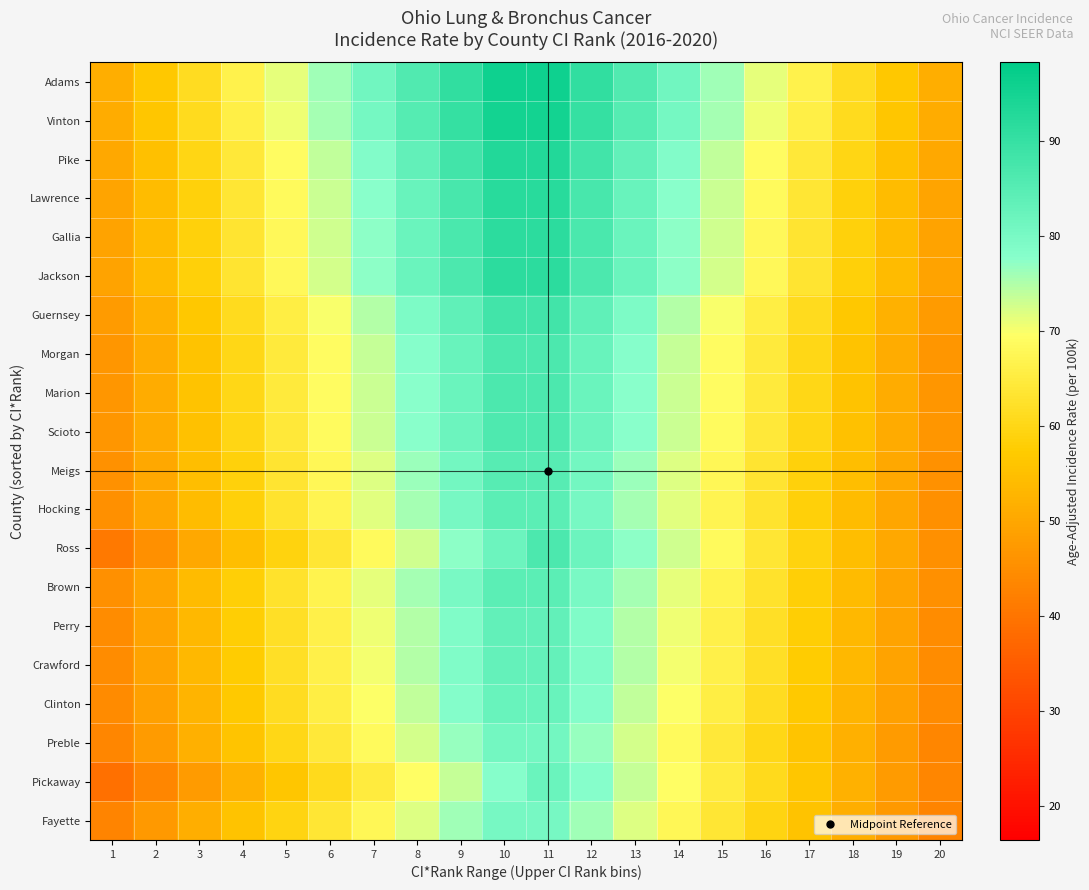

Reading left to right, what are all the values shown in this chart?

Adams: 1=51.6	2=56.5	3=61.4	4=66.4	5=71.3	6=76.2	7=81.1	8=86.0	9=90.9	10=95.8	11=95.8	12=90.9	13=86.0	14=81.1	15=76.2	16=71.3	17=66.4	18=61.4	19=56.5	20=51.6
Vinton: 1=51.2	2=56.1	3=61.0	4=65.9	5=70.8	6=75.6	7=80.5	8=85.4	9=90.3	10=95.2	11=95.2	12=90.3	13=85.4	14=80.5	15=75.6	16=70.8	17=65.9	18=61.0	19=56.1	20=51.2
Pike: 1=50.1	2=54.9	3=59.6	4=64.4	5=69.2	6=73.9	7=78.7	8=83.5	9=88.2	10=93.0	11=93.0	12=88.2	13=83.5	14=78.7	15=73.9	16=69.2	17=64.4	18=59.6	19=54.9	20=50.1
Lawrence: 1=49.5	2=54.2	3=58.9	4=63.7	5=68.4	6=73.1	7=77.8	8=82.5	9=87.2	10=91.9	11=91.9	12=87.2	13=82.5	14=77.8	15=73.1	16=68.4	17=63.7	18=58.9	19=54.2	20=49.5
Gallia: 1=49.3	2=54.0	3=58.7	4=63.4	5=68.1	6=72.8	7=77.5	8=82.2	9=86.9	10=91.6	11=91.6	12=86.9	13=82.2	14=77.5	15=72.8	16=68.1	17=63.4	18=58.7	19=54.0	20=49.3
Jackson: 1=49.2	2=53.9	3=58.6	4=63.3	5=68.0	6=72.7	7=77.4	8=82.1	9=86.8	10=91.5	11=91.5	12=86.8	13=82.1	14=77.4	15=72.7	16=68.0	17=63.3	18=58.6	19=53.9	20=49.2
Guernsey: 1=47.5	2=52.0	3=56.6	4=61.1	5=65.6	6=70.1	7=74.7	8=79.2	9=83.7	10=88.2	11=88.2	12=83.7	13=79.2	14=74.7	15=70.1	16=65.6	17=61.1	18=56.6	19=52.0	20=47.5
Morgan: 1=46.7	2=51.2	3=55.6	4=60.1	5=64.5	6=69.0	7=73.4	8=77.9	9=82.3	10=86.8	11=86.8	12=82.3	13=77.9	14=73.4	15=69.0	16=64.5	17=60.1	18=55.6	19=51.2	20=46.7
Marion: 1=46.7	2=51.1	3=55.6	4=60.0	5=64.5	6=68.9	7=73.3	8=77.8	9=82.2	10=86.7	11=86.7	12=82.2	13=77.8	14=73.3	15=68.9	16=64.5	17=60.0	18=55.6	19=51.1	20=46.7
Scioto: 1=46.5	2=50.9	3=55.4	4=59.8	5=64.2	6=68.7	7=73.1	8=77.5	9=82.0	10=86.4	11=86.4	12=82.0	13=77.5	14=73.1	15=68.7	16=64.2	17=59.8	18=55.4	19=50.9	20=46.5
Meigs: 1=45.8	2=50.2	3=54.6	4=58.9	5=63.3	6=67.7	7=72.0	8=76.4	9=80.8	10=85.1	11=85.1	12=80.8	13=76.4	14=72.0	15=67.7	16=63.3	17=58.9	18=54.6	19=50.2	20=45.8
Hocking: 1=45.5	2=49.9	3=54.2	4=58.5	5=62.9	6=67.2	7=71.5	8=75.9	9=80.2	10=84.5	11=84.5	12=80.2	13=75.9	14=71.5	15=67.2	16=62.9	17=58.5	18=54.2	19=49.9	20=45.5
Ross: 1=41.0	2=45.5	3=50.1	4=54.6	5=59.2	6=63.7	7=68.3	8=72.8	9=77.4	10=81.9	11=86.5	12=81.9	13=77.4	14=72.8	15=68.3	16=63.7	17=59.2	18=54.6	19=50.1	20=45.5
Brown: 1=45.4	2=49.7	3=54.0	4=58.3	5=62.6	6=67.0	7=71.3	8=75.6	9=79.9	10=84.2	11=84.2	12=79.9	13=75.6	14=71.3	15=67.0	16=62.6	17=58.3	18=54.0	19=49.7	20=45.4
Perry: 1=44.9	2=49.2	3=53.4	4=57.7	5=62.0	6=66.3	7=70.5	8=74.8	9=79.1	10=83.4	11=83.4	12=79.1	13=74.8	14=70.5	15=66.3	16=62.0	17=57.7	18=53.4	19=49.2	20=44.9
Crawford: 1=44.8	2=49.1	3=53.4	4=57.6	5=61.9	6=66.2	7=70.5	8=74.7	9=79.0	10=83.3	11=83.3	12=79.0	13=74.7	14=70.5	15=66.2	16=61.9	17=57.6	18=53.4	19=49.1	20=44.8
Clinton: 1=44.4	2=48.6	3=52.8	4=57.0	5=61.3	6=65.5	7=69.7	8=73.9	9=78.2	10=82.4	11=82.4	12=78.2	13=73.9	14=69.7	15=65.5	16=61.3	17=57.0	18=52.8	19=48.6	20=44.4
Preble: 1=43.6	2=47.7	3=51.9	4=56.0	5=60.2	6=64.3	7=68.5	8=72.6	9=76.8	10=80.9	11=80.9	12=76.8	13=72.6	14=68.5	15=64.3	16=60.2	17=56.0	18=51.9	19=47.7	20=43.6
Pickaway: 1=39.0	2=43.3	3=47.6	4=52.0	5=56.3	6=60.6	7=65.0	8=69.3	9=73.6	10=78.0	11=82.3	12=78.0	13=73.6	14=69.3	15=65.0	16=60.6	17=56.3	18=52.0	19=47.6	20=43.3
Fayette: 1=43.2	2=47.3	3=51.4	4=55.5	5=59.6	6=63.7	7=67.8	8=71.9	9=76.0	10=80.1	11=80.1	12=76.0	13=71.9	14=67.8	15=63.7	16=59.6	17=55.5	18=51.4	19=47.3	20=43.2